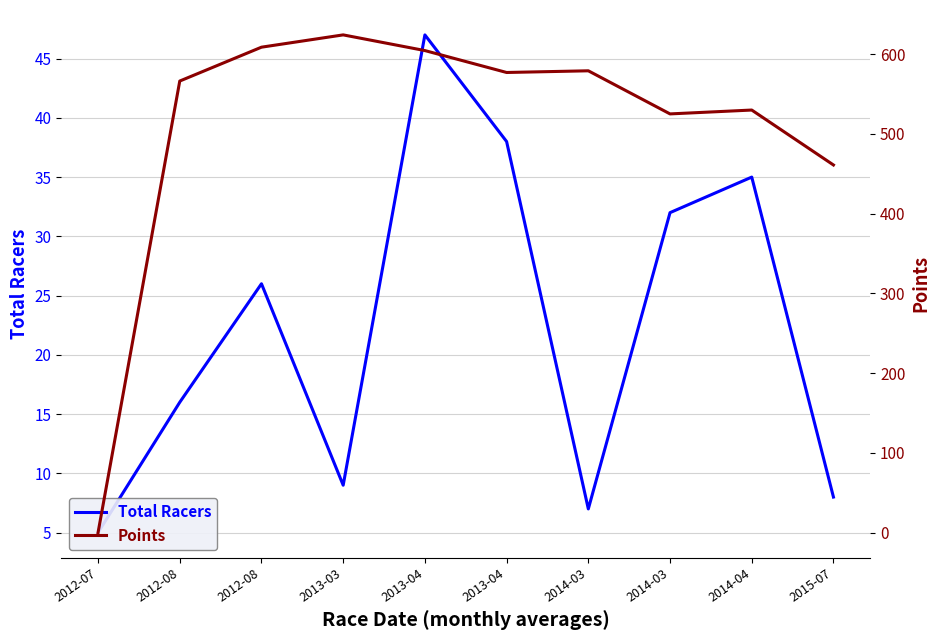

What is the difference between the highest and lowest values at 2013-04?

557.5